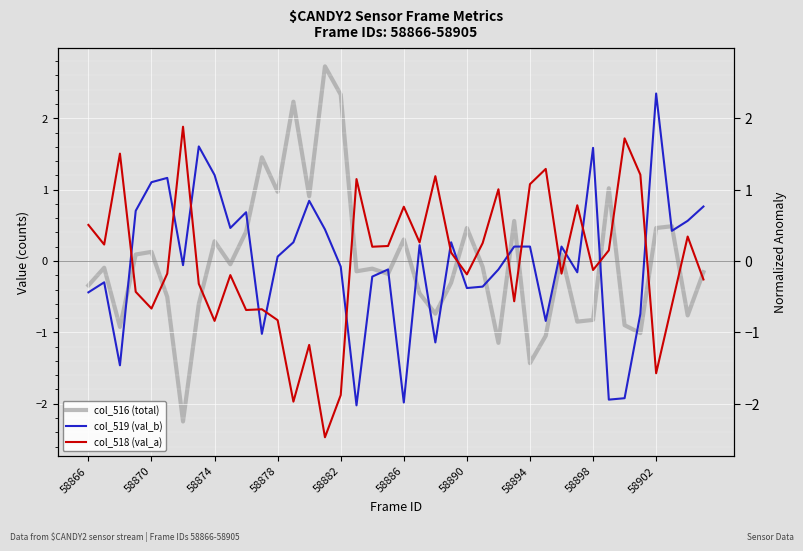

List the series in order of their peak value, lowest first.

col_518 (val_a), col_519 (val_b), col_516 (total)